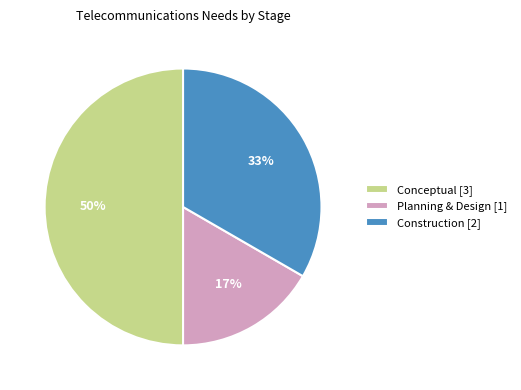

To the nearest percent, what portion does Construction represent?

33%